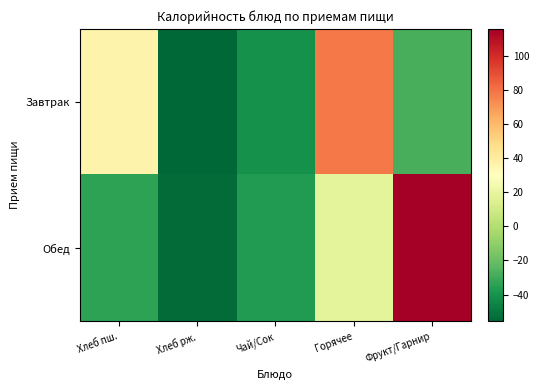

Reading right to left, what are all the values shown in this chart?

Завтрак: Фрукт/Гарнир=-27.8	Горячее=77.9	Чай/Сок=-40.8	Хлеб рж.=-55.8	Хлеб пш.=36.6
Обед: Фрукт/Гарнир=115.8	Горячее=18.5	Чай/Сок=-37.0	Хлеб рж.=-53.8	Хлеб пш.=-33.8